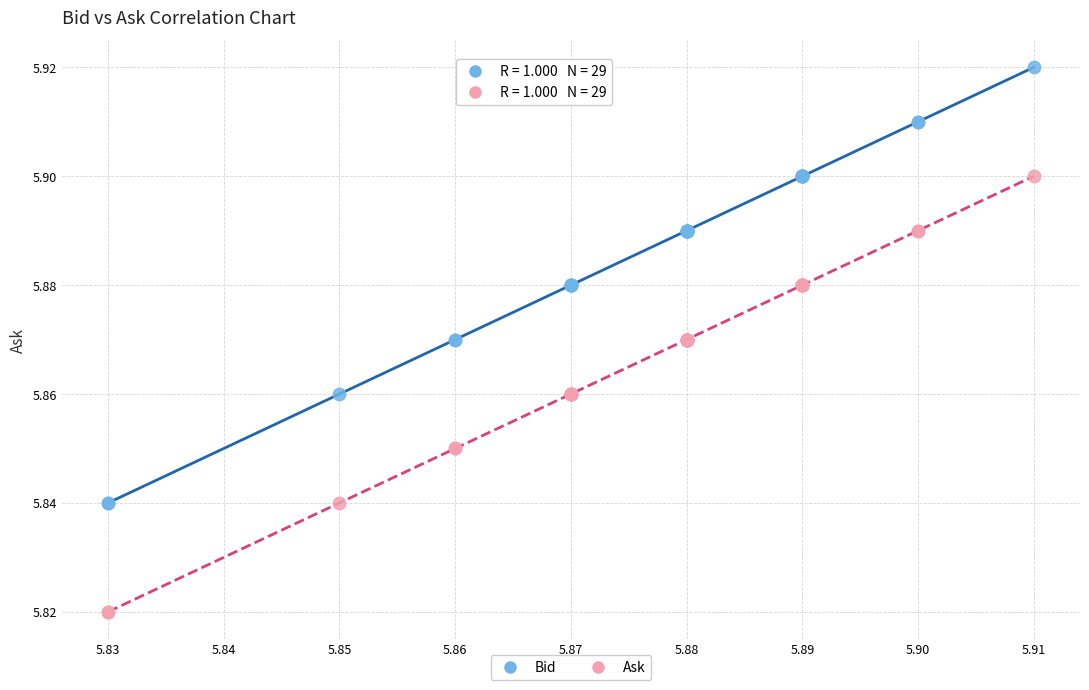

Which series reaches the minimum Y coordinate?

Ask